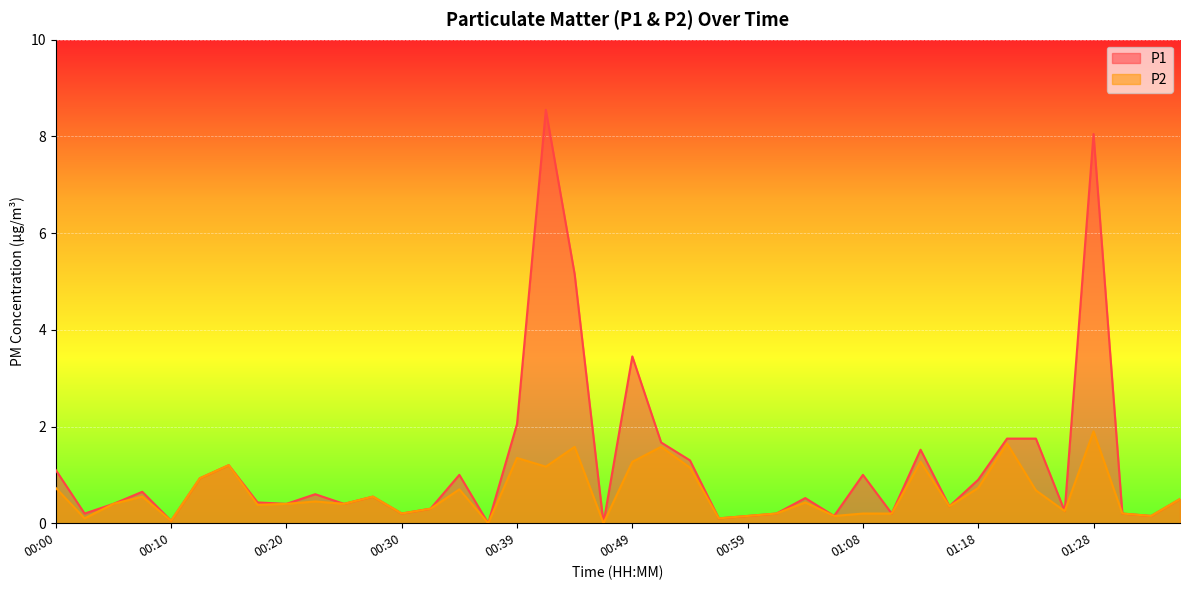

What is the label of the 22nd point from the left?

00:51